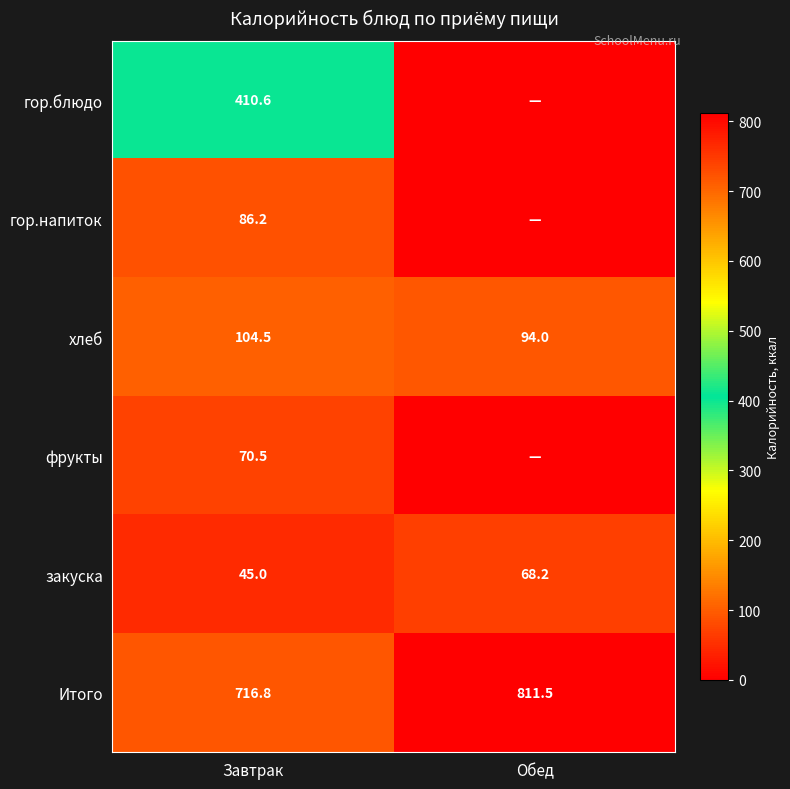

Is it true that Итого equals 528.6 at Обед?

False